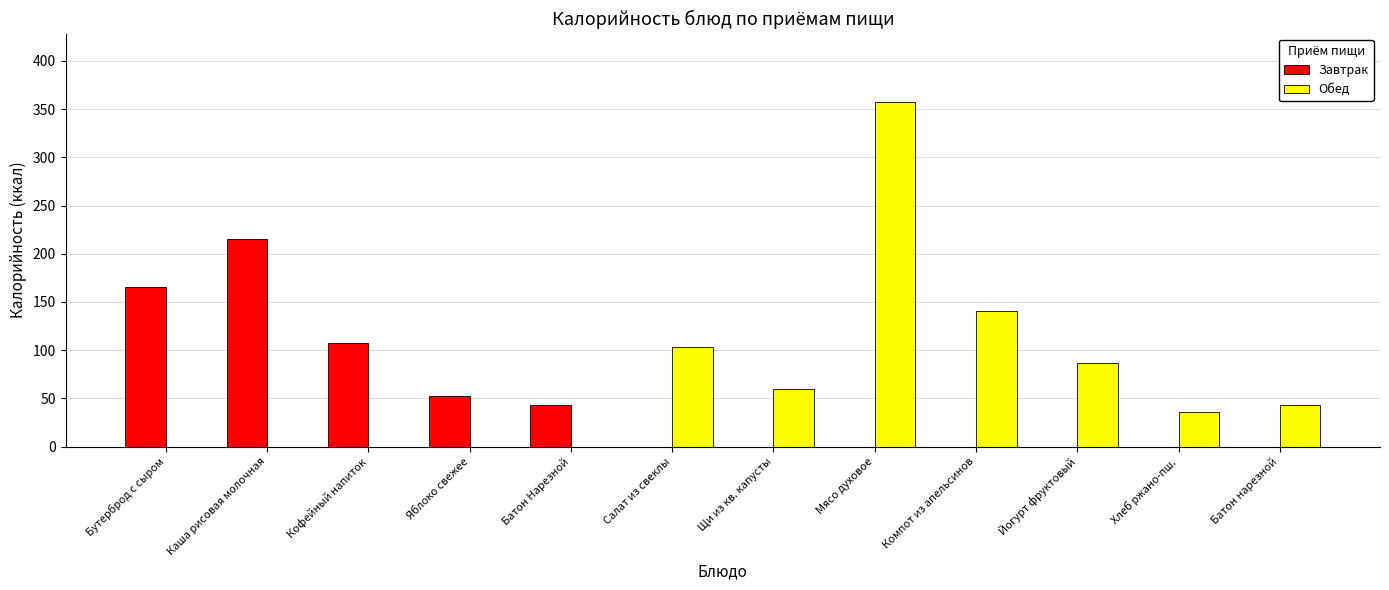

At which category is the sum across all series the highest?

Мясо духовое